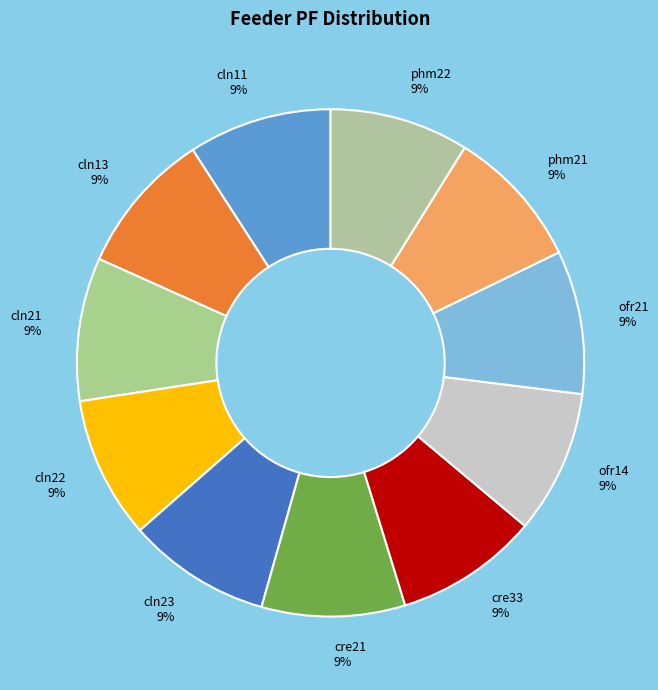

To the nearest percent, what is the combined percentage of cln11 and cre33?

18%